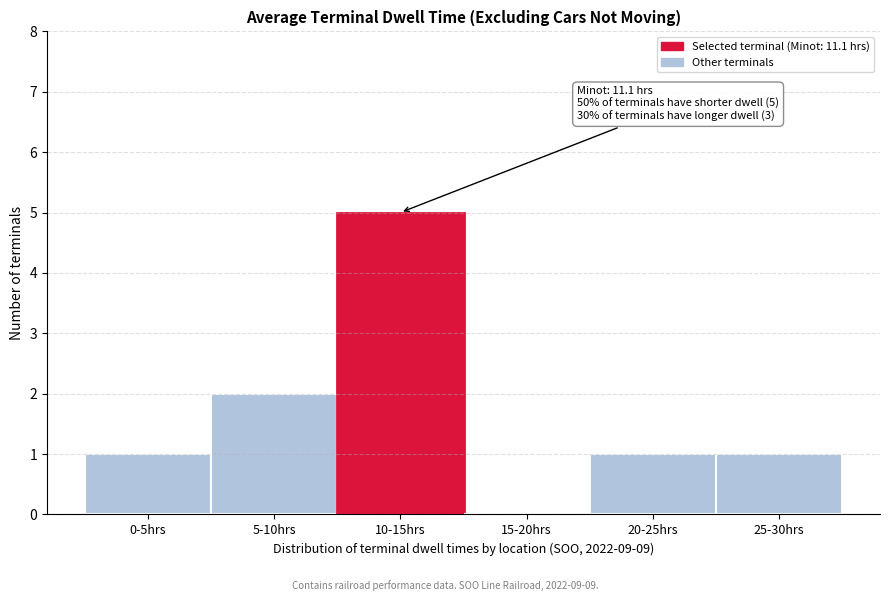

Reading left to right, list all the values displayed in this chart.

0-5hrs=1	5-10hrs=2	10-15hrs=5	15-20hrs=0	20-25hrs=1	25-30hrs=1